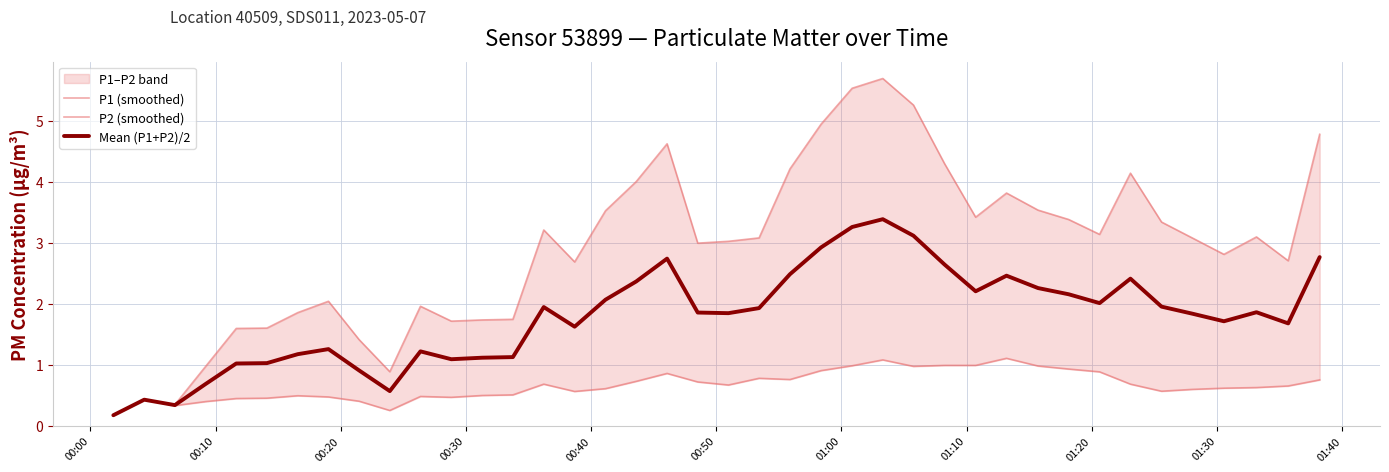

Which series has the largest total across all categories?

P1 (smoothed)